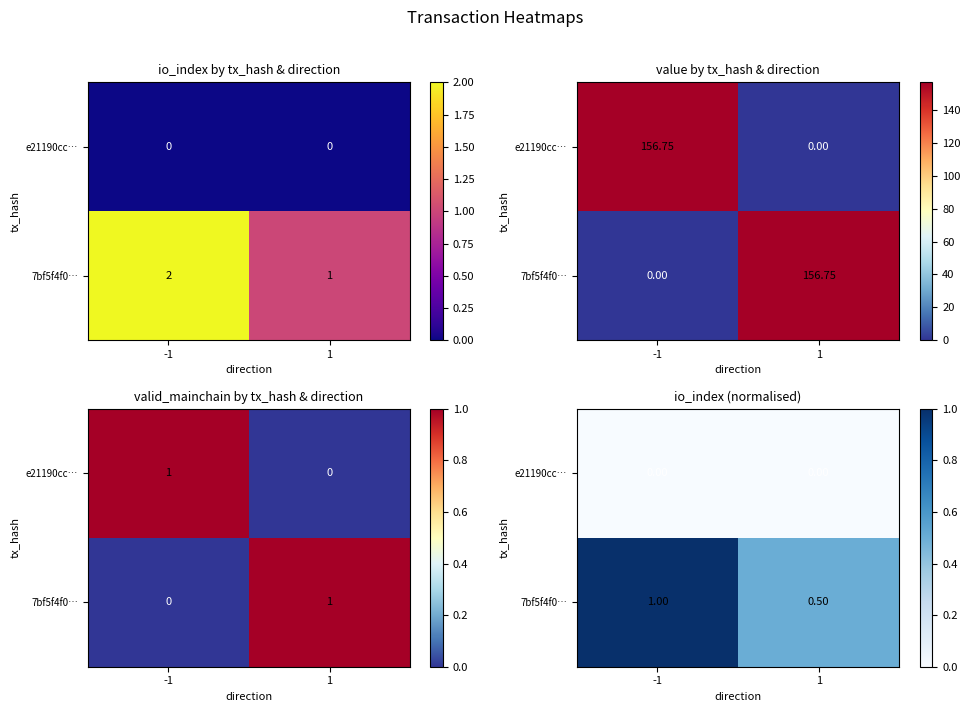

Between -1 and 1, which series saw the biggest shift?

7bf5f4f0…